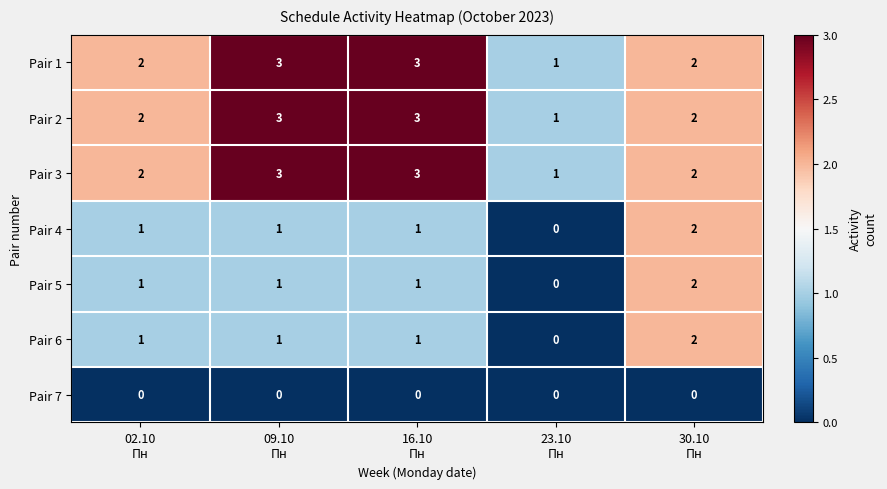

What is the maximum value shown in the chart?

3